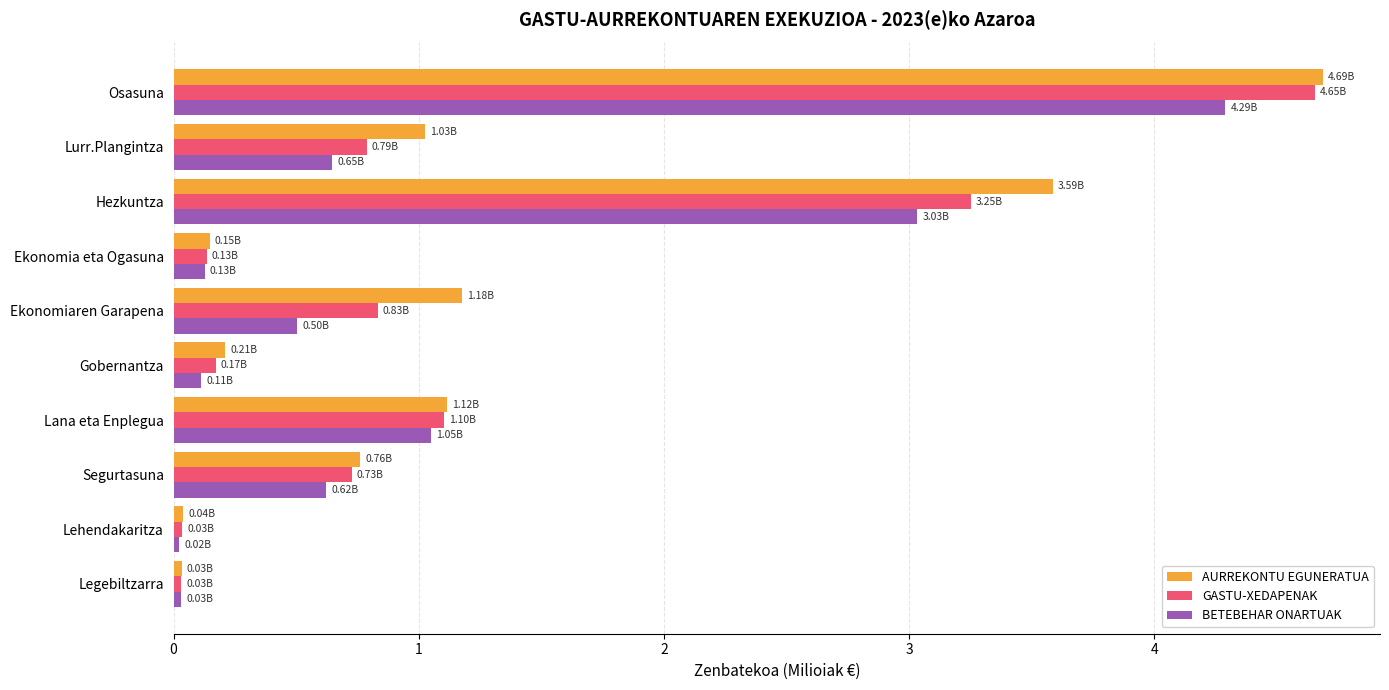

Which category has the highest value across all series?

Osasuna